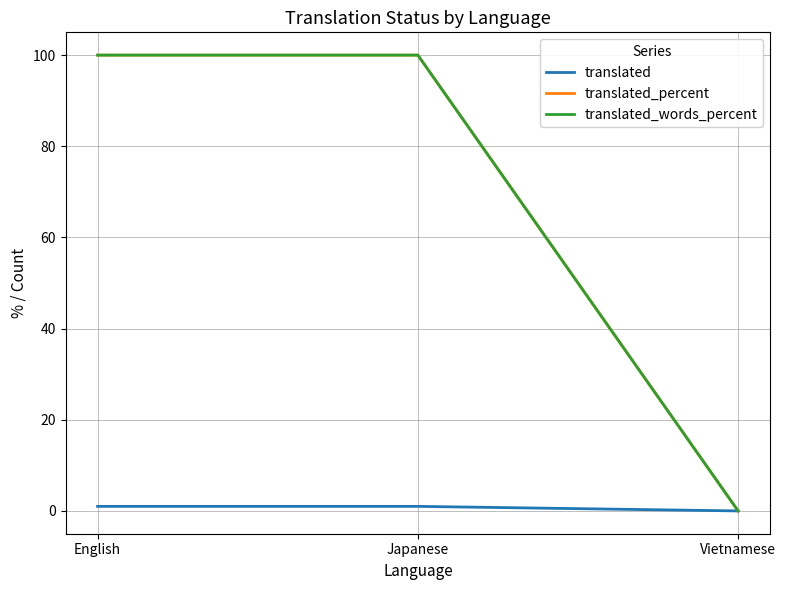

Does the chart have visible grid lines?

Yes